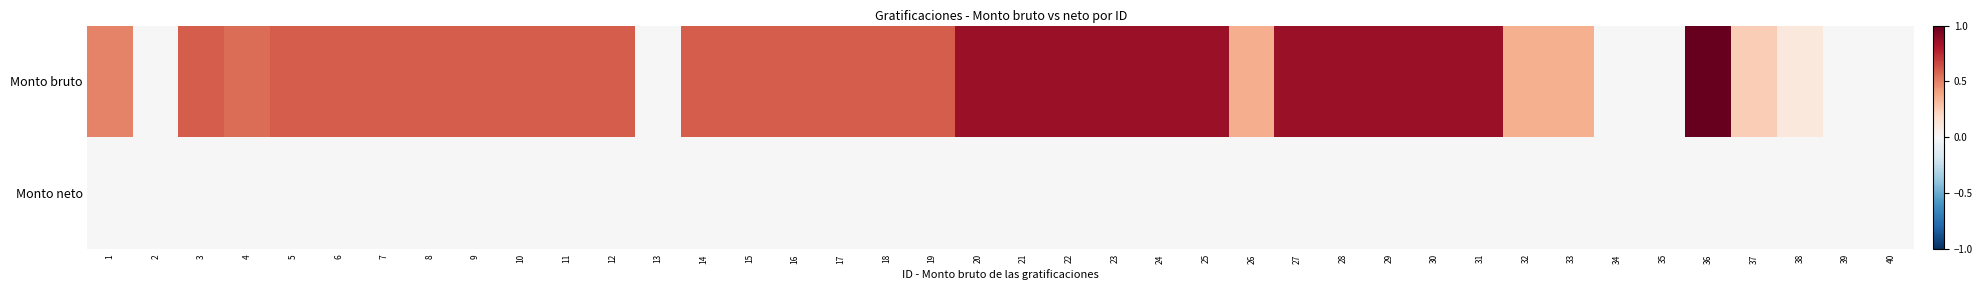

Count the number of data series in this chart.

2